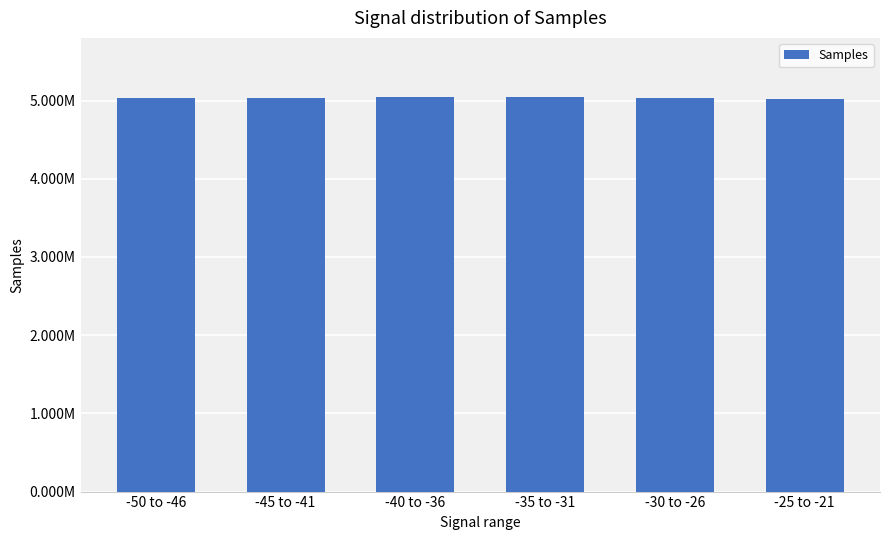

Are the bars horizontal?

No